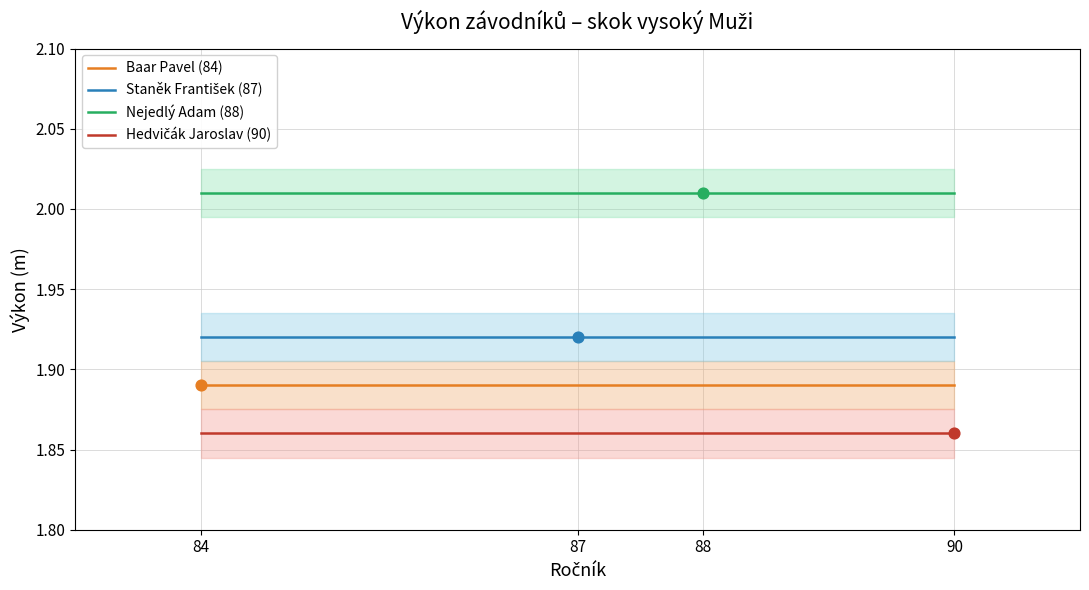

Which series has the largest Y range (max minus min)?

Baar Pavel (84)